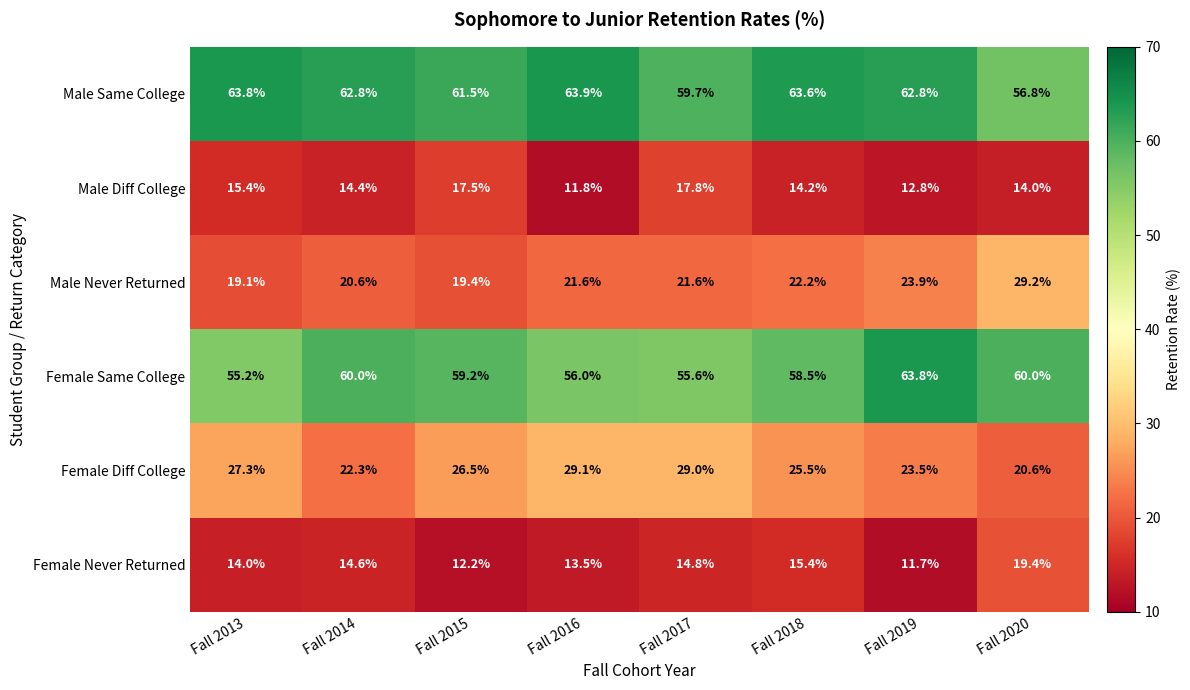

True or false: Female Diff College has a value of 40.8 at Fall 2018.

False